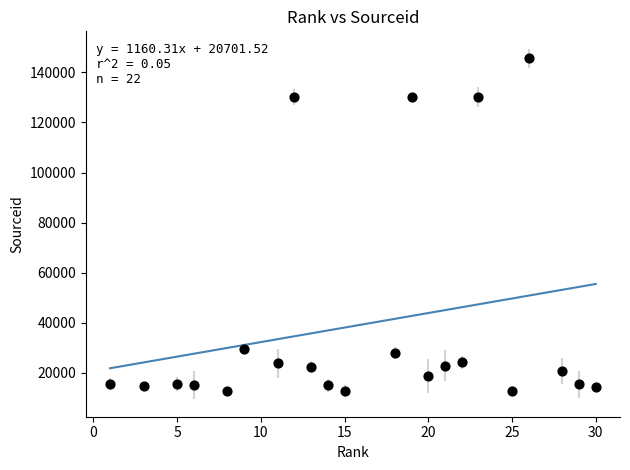

What is the range of Y values (max minus min)?

132974